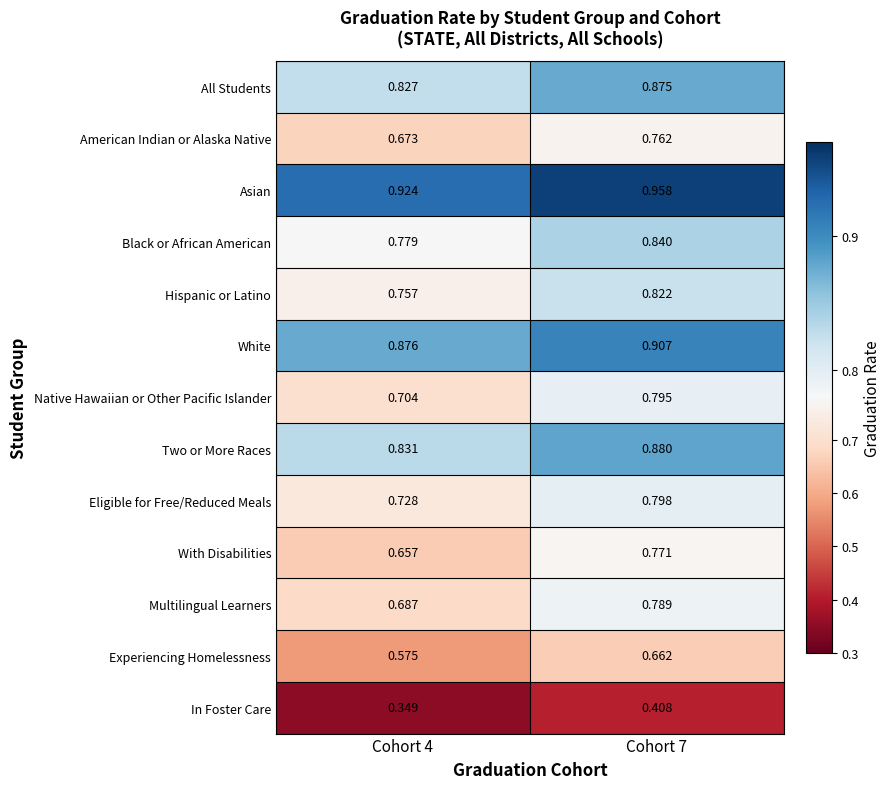

Is the value of Black or African American at Cohort 4 greater than the value of Hispanic or Latino at Cohort 4?

Yes